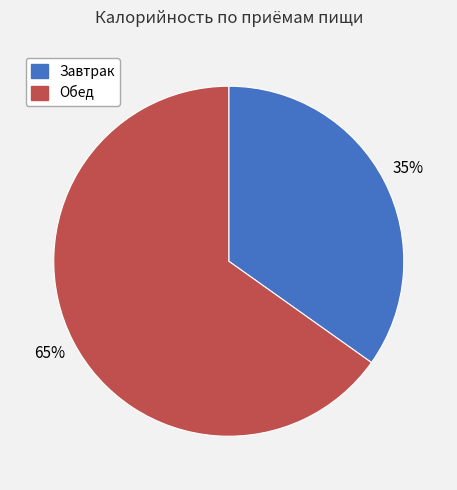

Count the number of slices in the pie.

2